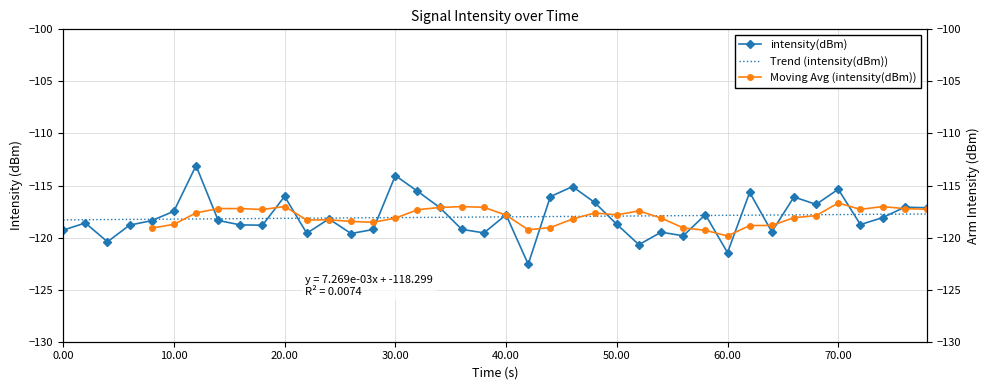

Reading right to left, what are all the values shown in this chart?

-117.1	-117.1	-118.1	-118.8	-115.4	-116.8	-116.1	-119.4	-115.7	-121.4	-117.8	-119.8	-119.5	-120.7	-118.7	-116.6	-115.1	-116.1	-122.6	-117.8	-119.5	-119.2	-117.1	-115.5	-114.0	-119.2	-119.6	-118.2	-119.6	-116.0	-118.8	-118.8	-118.4	-113.1	-117.5	-118.4	-118.8	-120.4	-118.6	-119.3